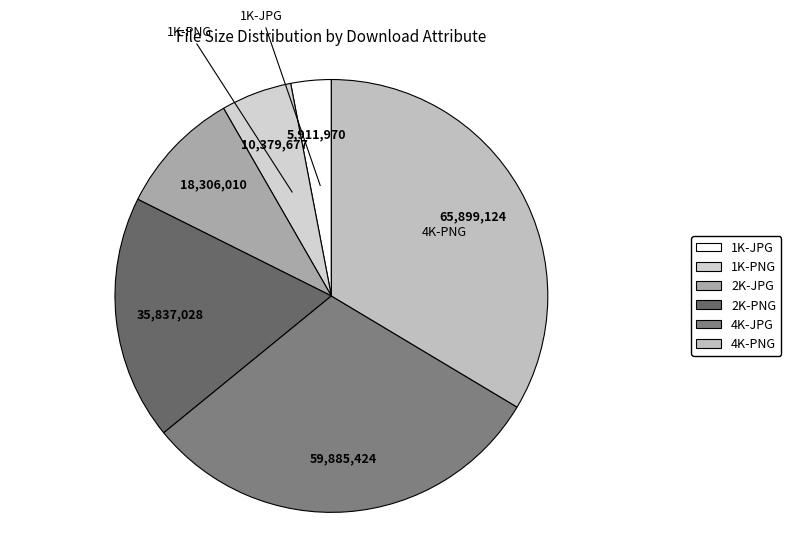

True or false: 2K-PNG accounts for 9% of the total.

False